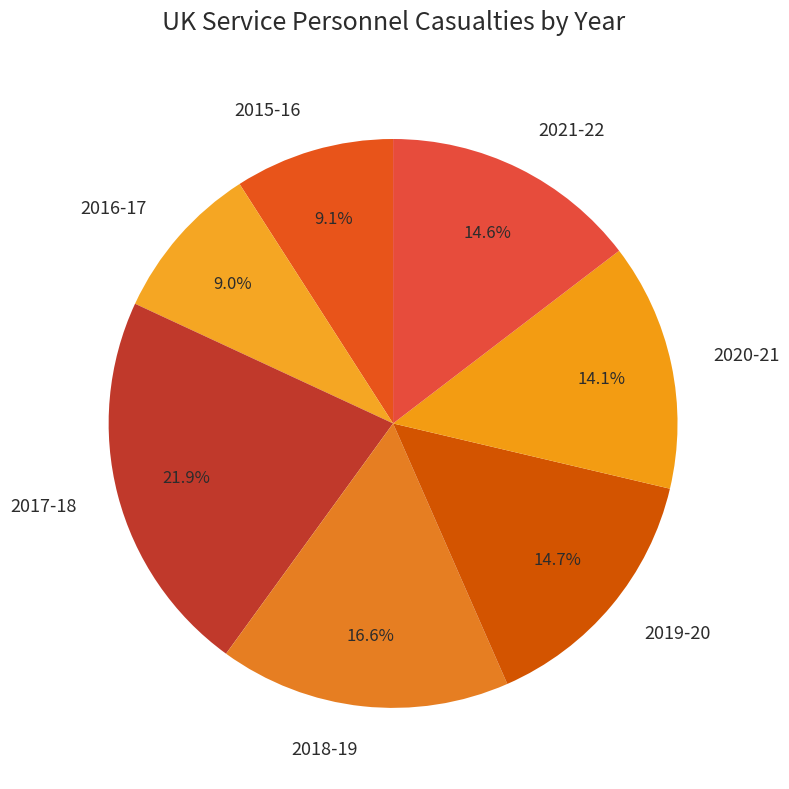

Does any single category account for the majority?

No